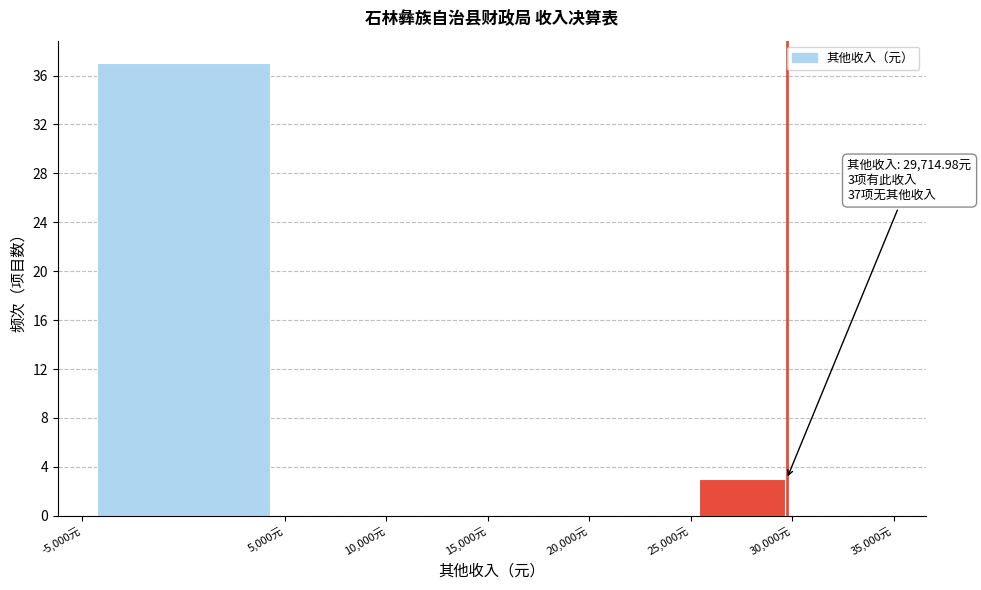

Over which range of the x-axis is the bar tallest?

-5000 to 5000